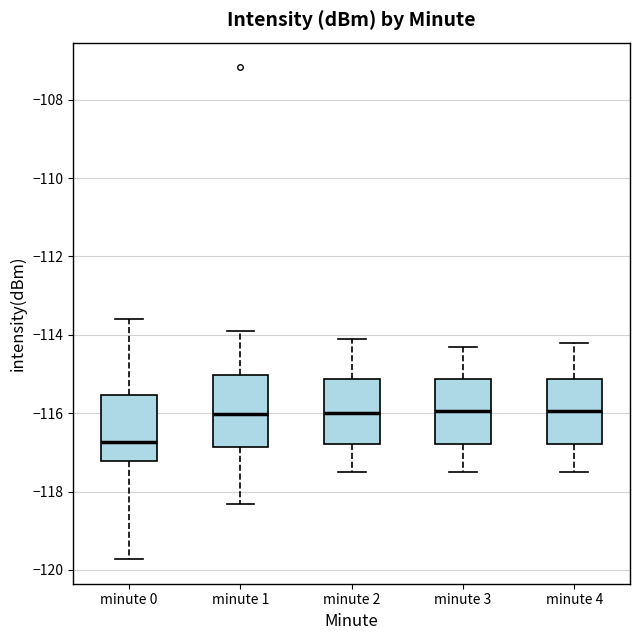

Which box has the lowest median line?

minute 0